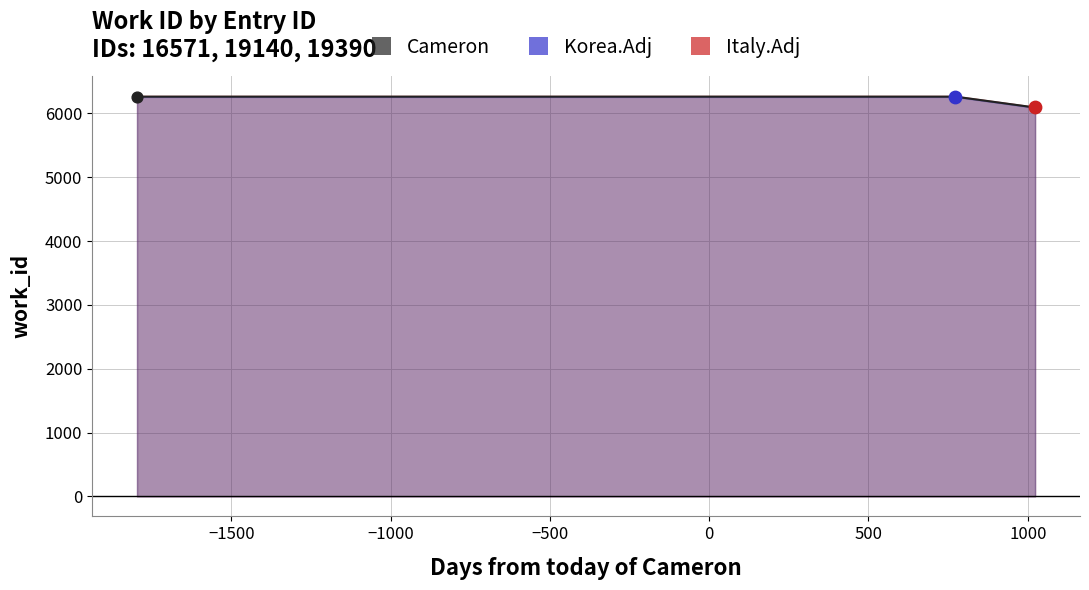

What is the change in value from 19140 to 19390?

-170